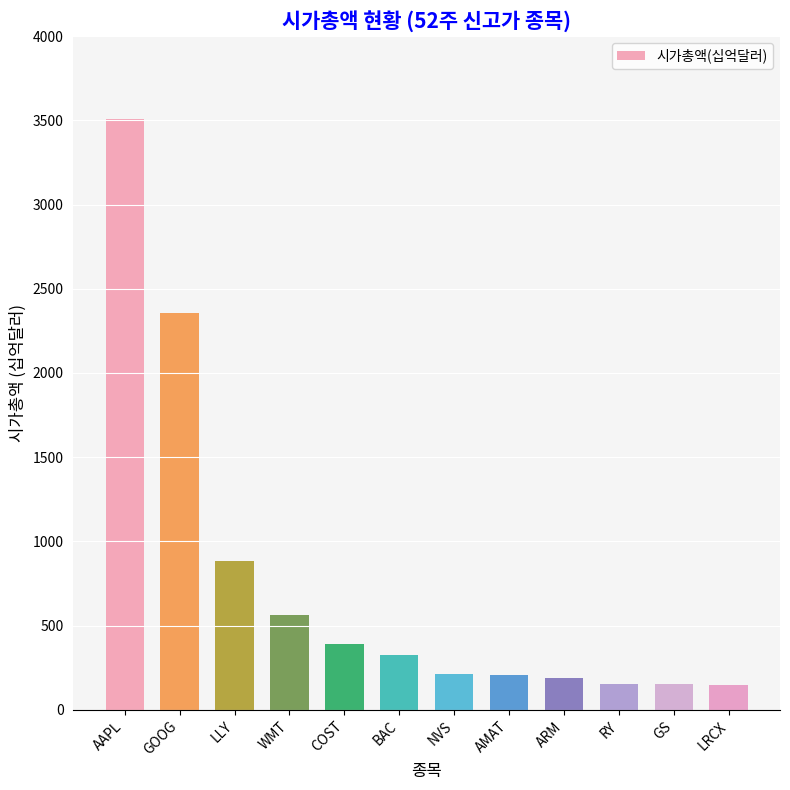

What is the change in value from COST to LRCX?

-247.7